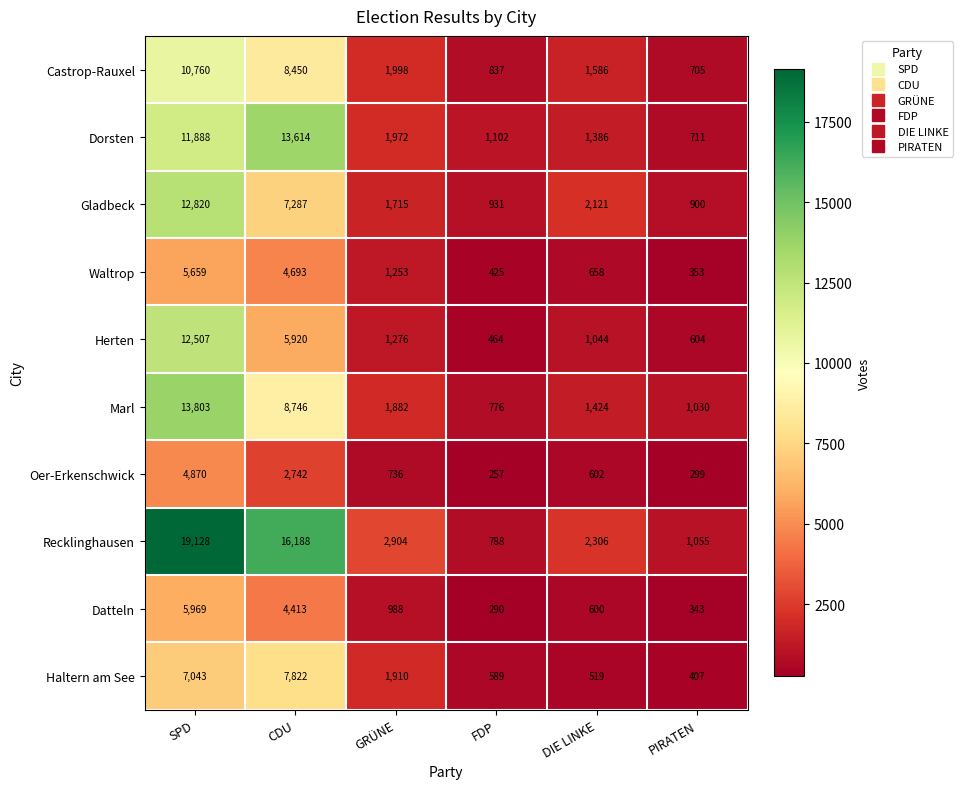

What is the sum of the Herten values at SPD and PIRATEN?

13111